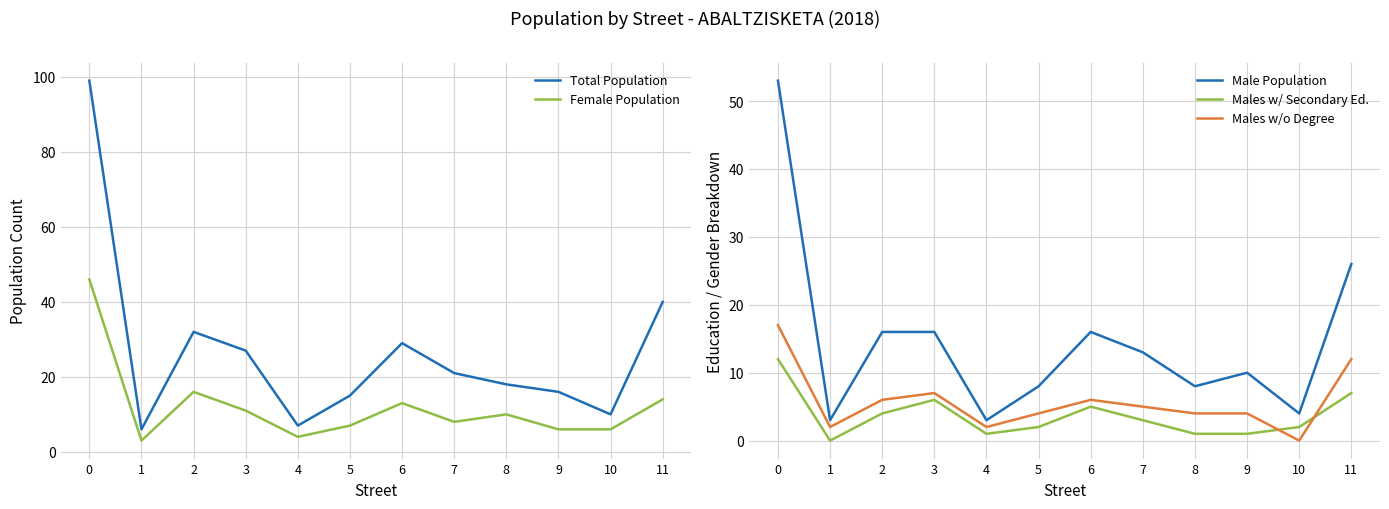

What is the value of the Female Population point at the 8th from the left?

8